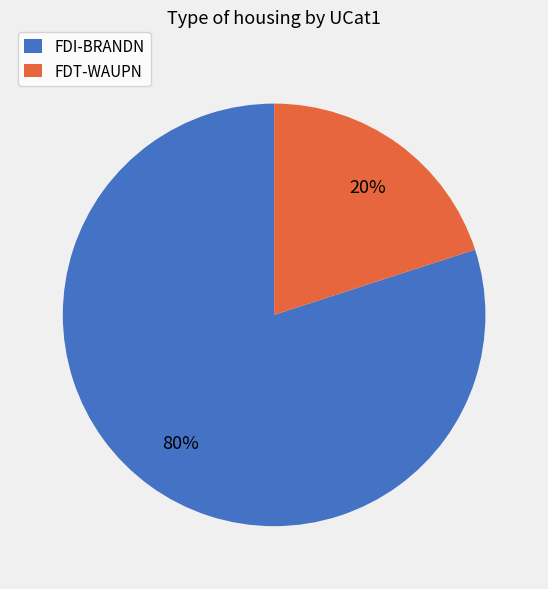

Does FDI-BRANDN account for over 50% of the chart?

Yes